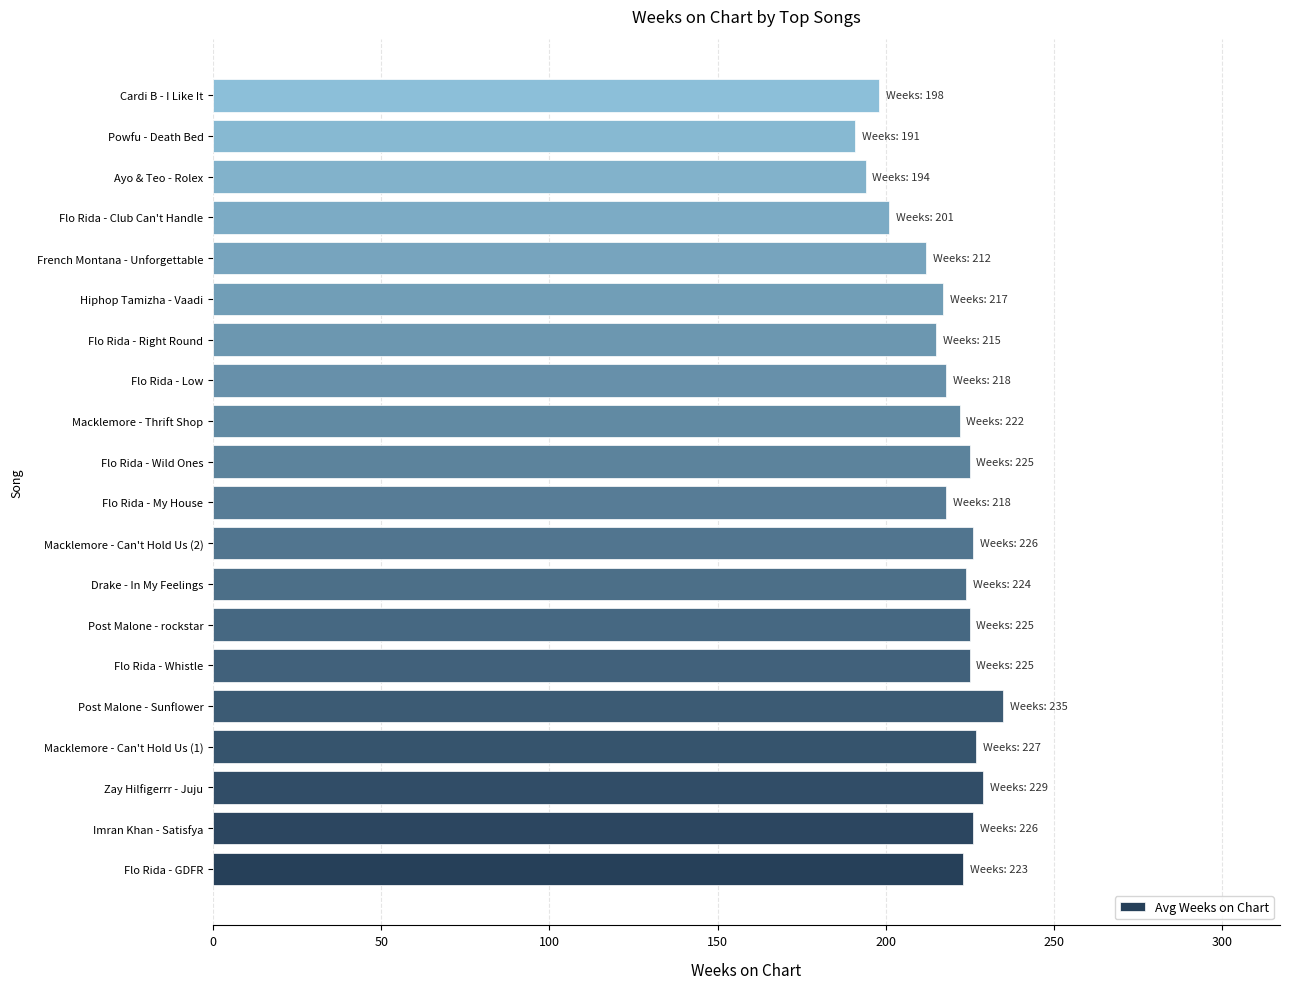

What value does the data have at Flo Rida - Club Can't Handle?

201